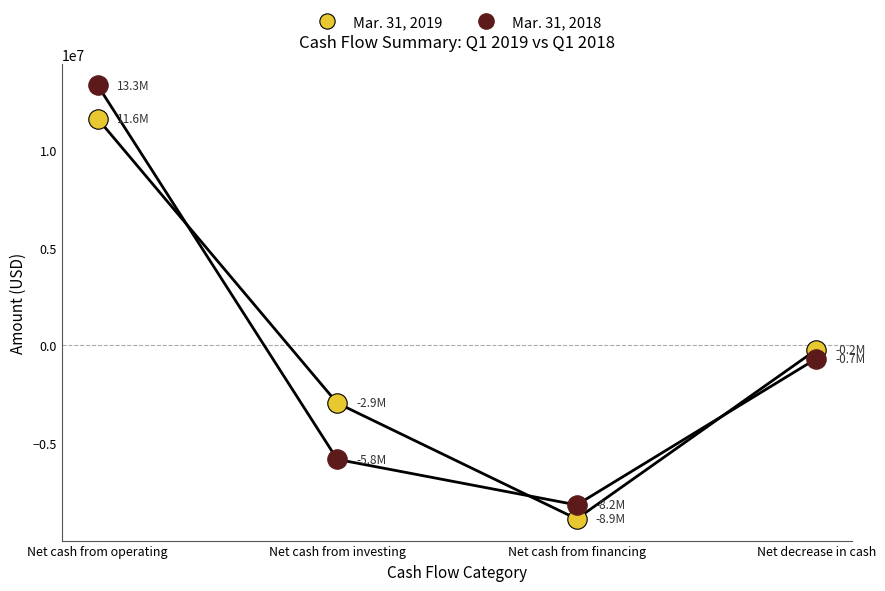

Which series reaches the maximum Y coordinate?

Mar. 31, 2018